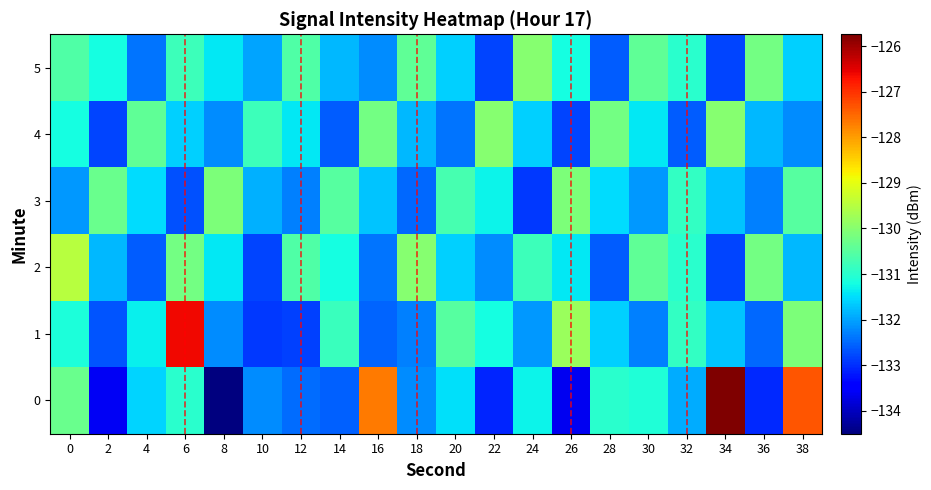

List the series in order of their peak value, highest first.

0, 1, 2, 4, 5, 3